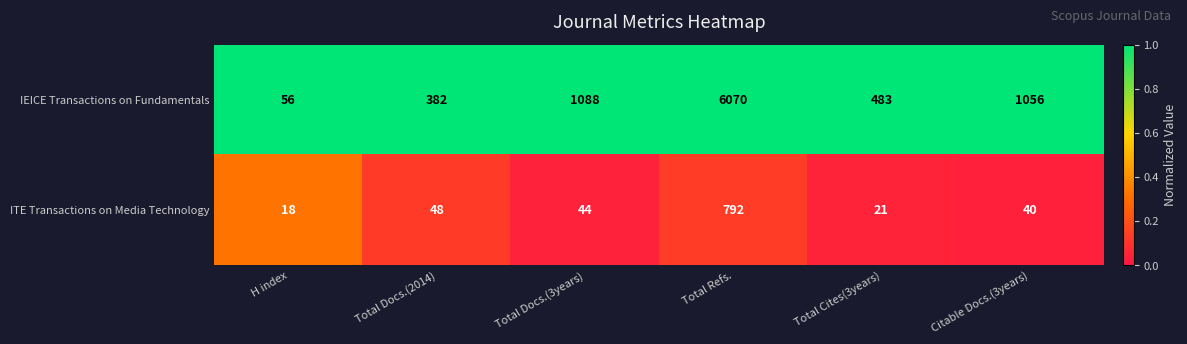

Reading right to left, list all the values displayed in this chart.

IEICE Transactions on Fundamentals: Citable Docs.(3years)=1056	Total Cites(3years)=483	Total Refs.=6070	Total Docs.(3years)=1088	Total Docs.(2014)=382	H index=56
ITE Transactions on Media Technology: Citable Docs.(3years)=40	Total Cites(3years)=21	Total Refs.=792	Total Docs.(3years)=44	Total Docs.(2014)=48	H index=18